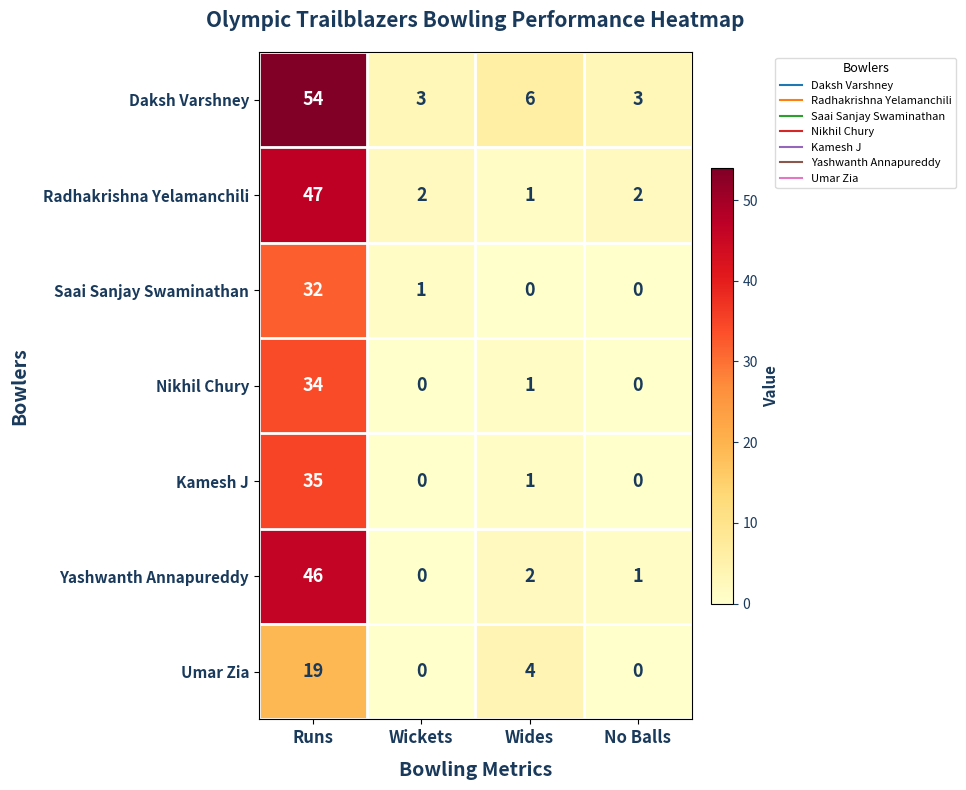

Which series has the largest range (max minus min)?

Daksh Varshney